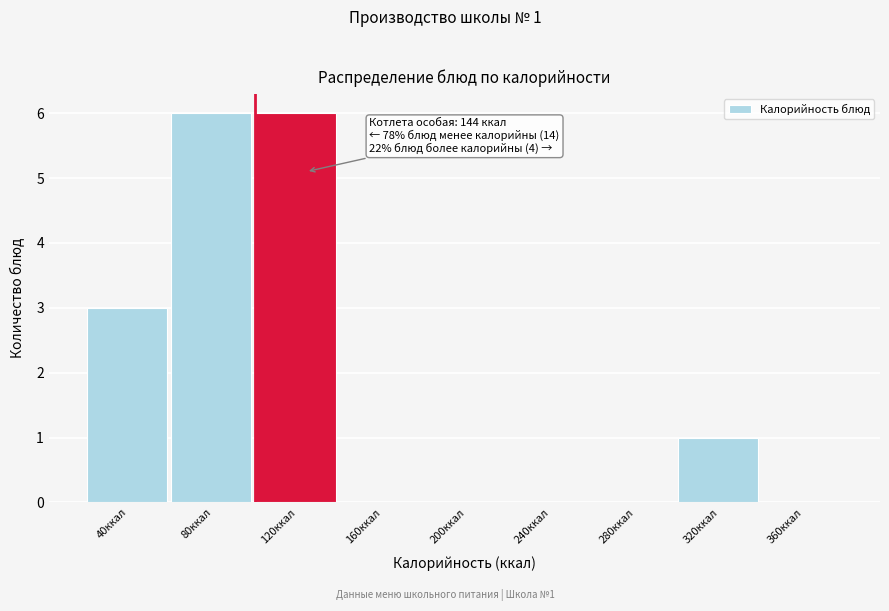

Reading left to right, list all the values displayed in this chart.

40ккал=3	80ккал=6	120ккал=6	160ккал=0	200ккал=0	240ккал=0	280ккал=0	320ккал=1	360ккал=0